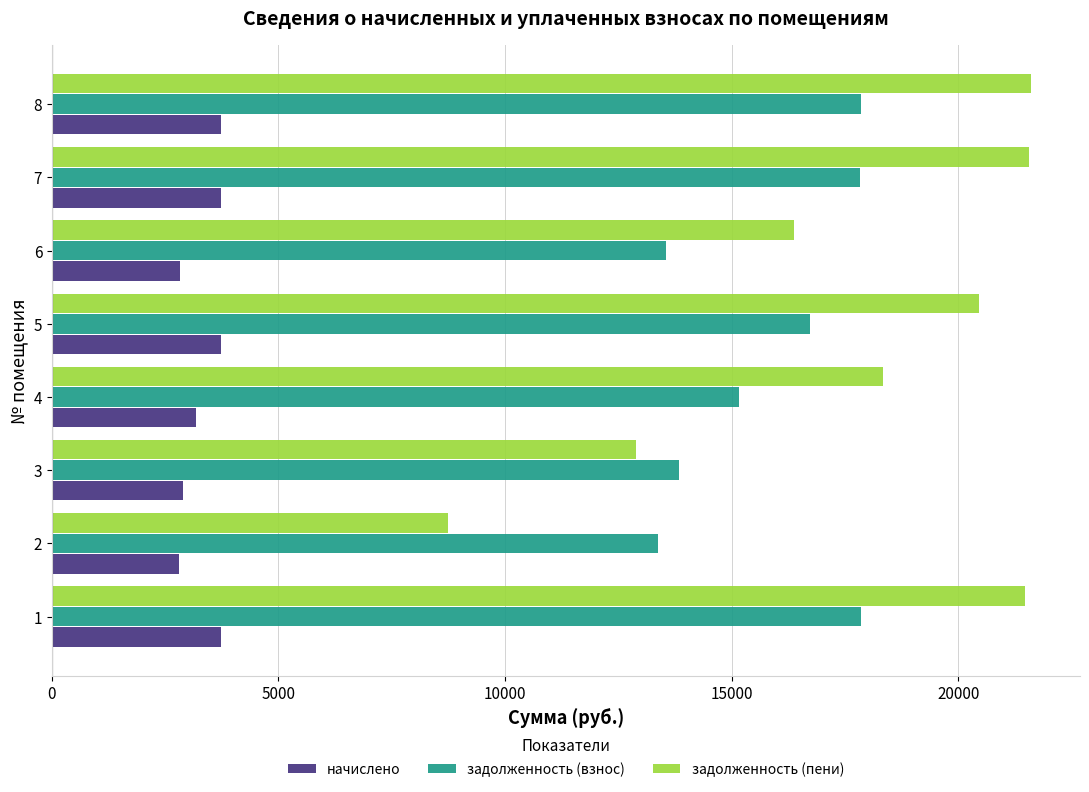

What is the spread (max minus min) of values at 5?

16722.2